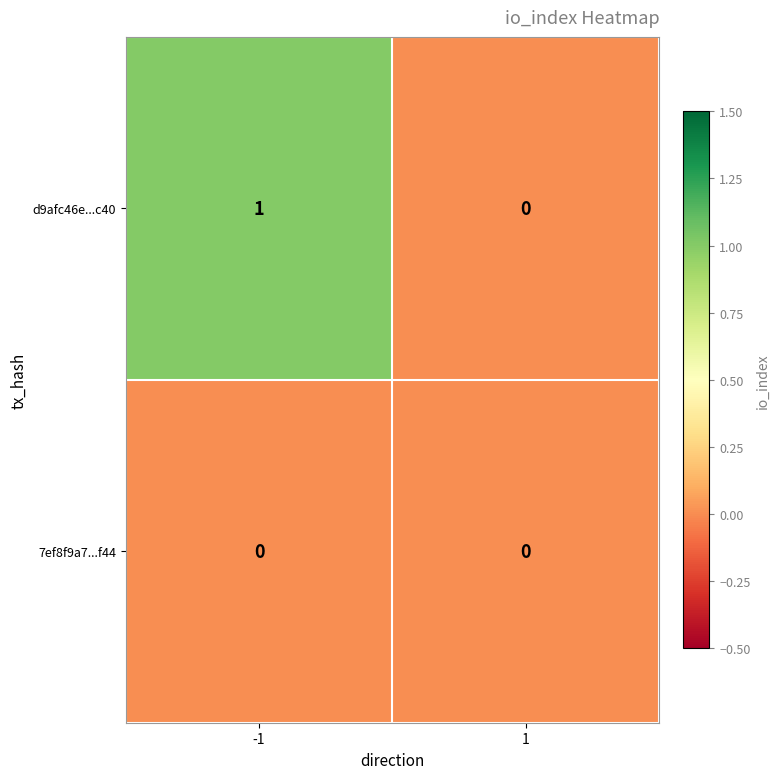

Reading left to right, transcribe all the data shown in this chart.

d9afc46e...c40: -1=1	1=0
7ef8f9a7...f44: -1=0	1=0